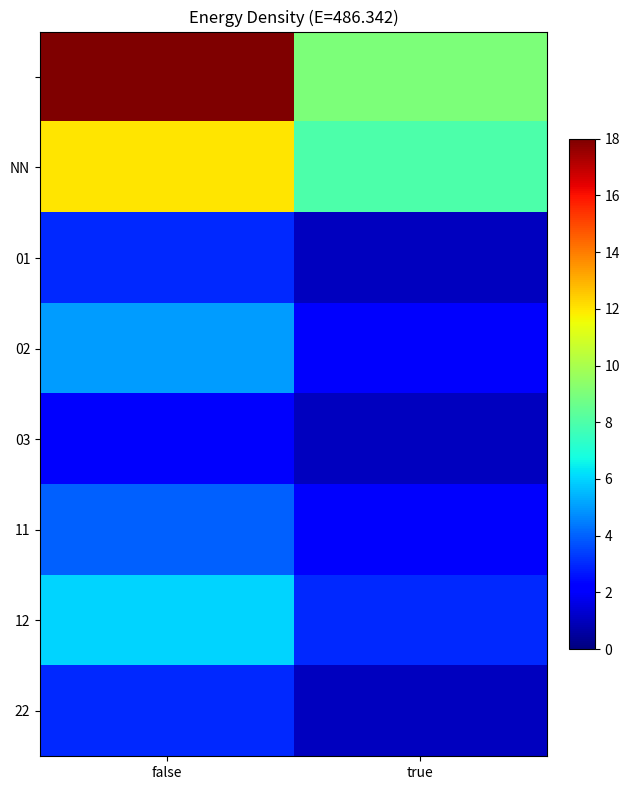

What is the spread (max minus min) of values at true?

8